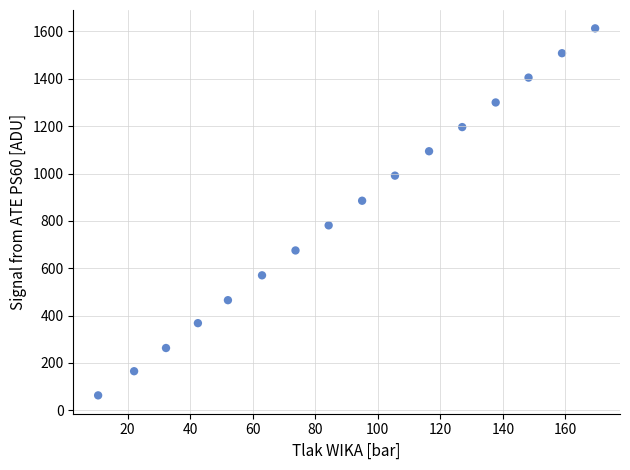

What is the range of Y values (max minus min)?

1550